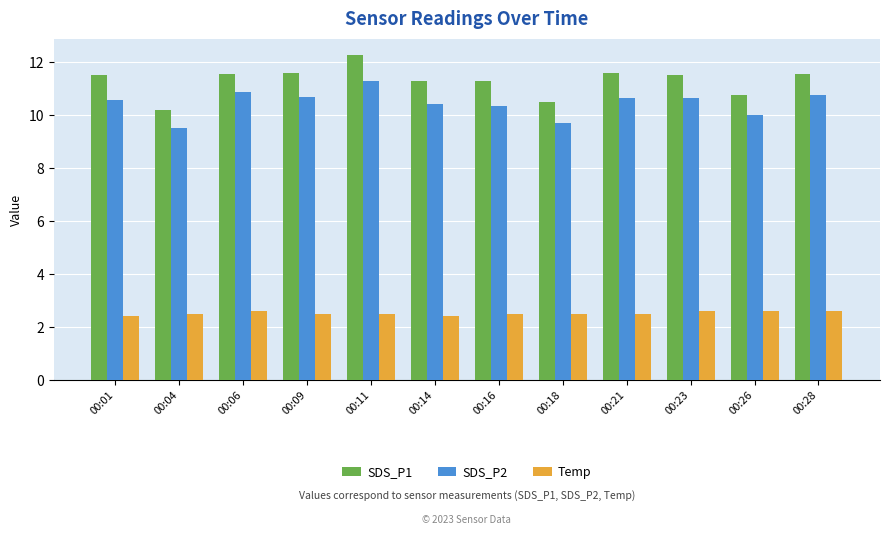

How many bars are there in each group?

3